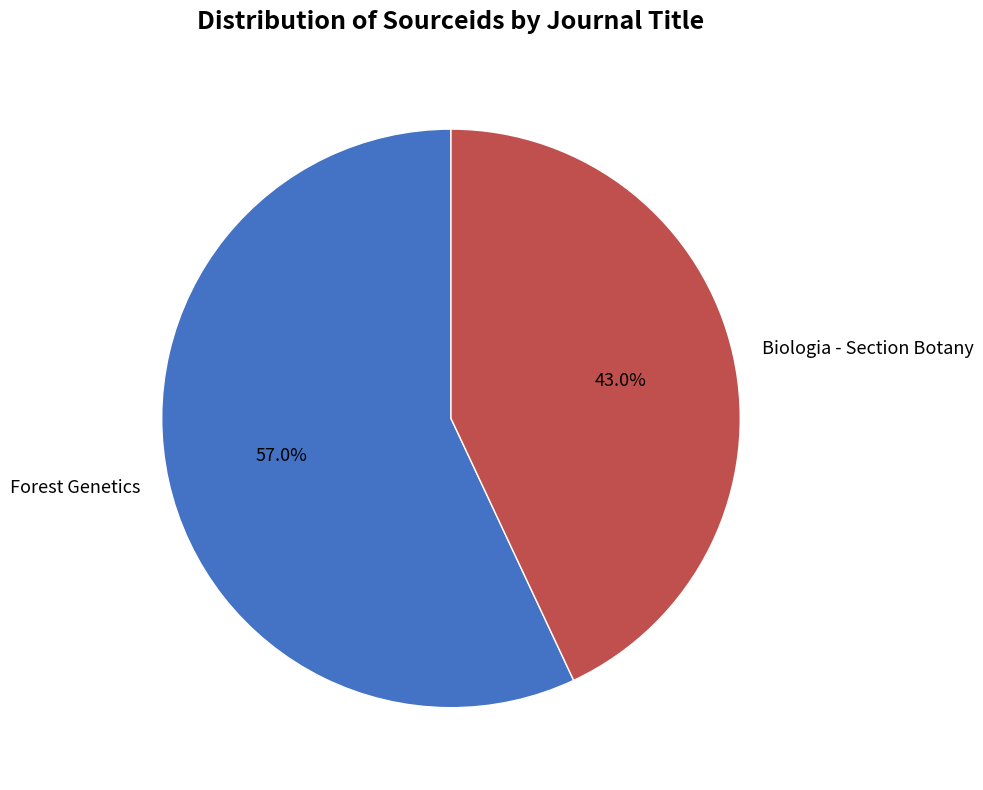

Is it true that Biologia - Section Botany is 43% of the pie?

True